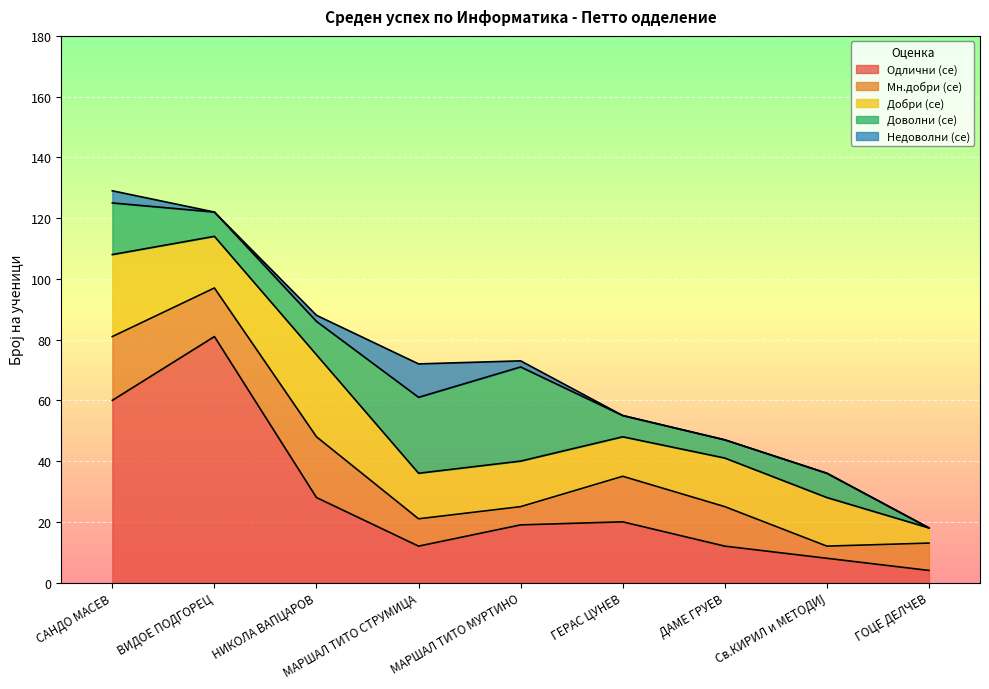

Which has a higher value, ГОЦЕ ДЕЛЧЕВ or Св.КИРИЛ и МЕТОДИЈ?

Св.КИРИЛ и МЕТОДИЈ